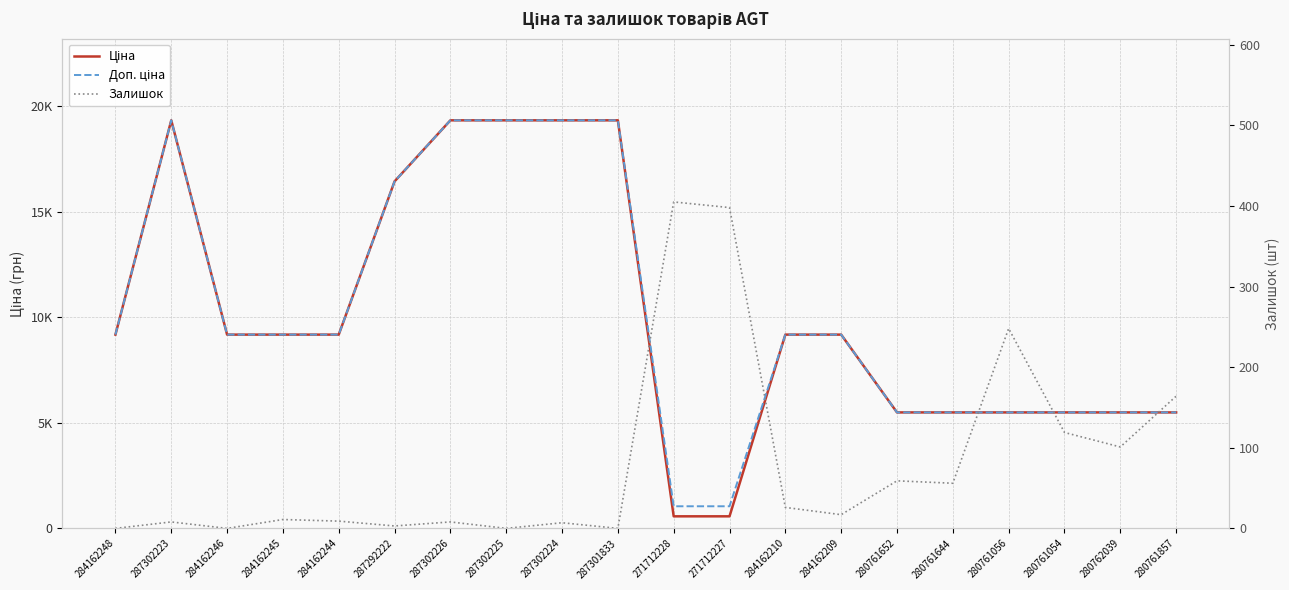

Is it true that Доп. ціна equals 7423.4 at 280761644?

False